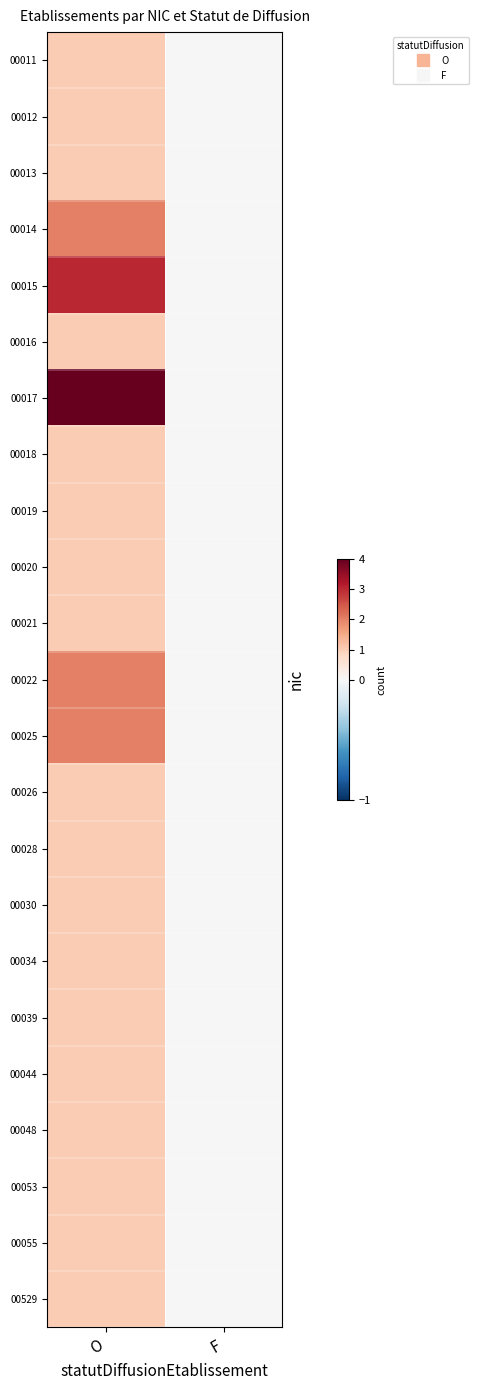

Reading left to right, extract all data points from this chart.

00011: O=1	F=0
00012: O=1	F=0
00013: O=1	F=0
00014: O=2	F=0
00015: O=3	F=0
00016: O=1	F=0
00017: O=4	F=0
00018: O=1	F=0
00019: O=1	F=0
00020: O=1	F=0
00021: O=1	F=0
00022: O=2	F=0
00025: O=2	F=0
00026: O=1	F=0
00028: O=1	F=0
00030: O=1	F=0
00034: O=1	F=0
00039: O=1	F=0
00044: O=1	F=0
00048: O=1	F=0
00053: O=1	F=0
00055: O=1	F=0
00529: O=1	F=0